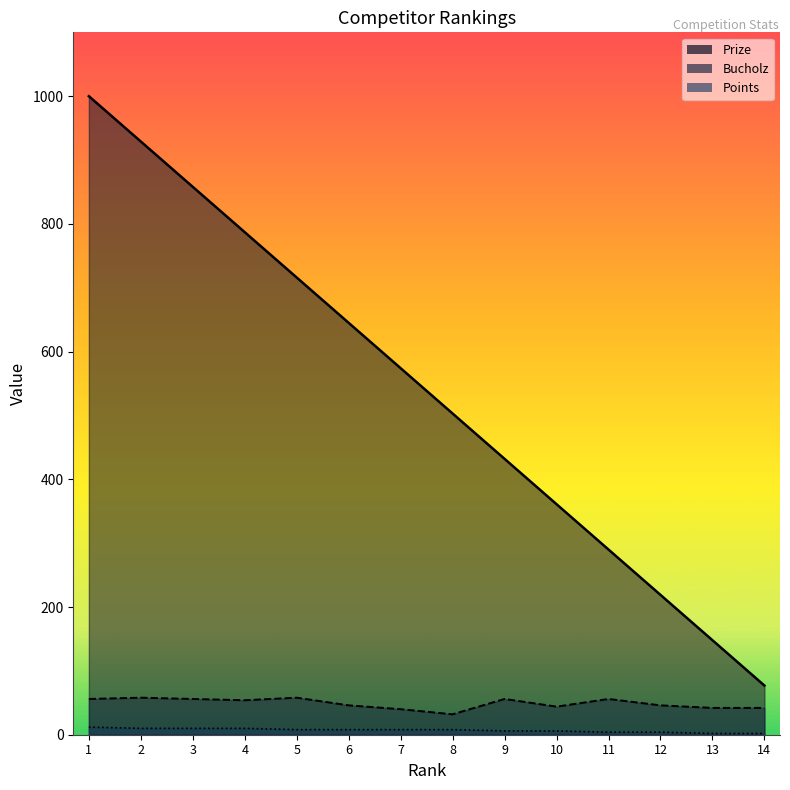

How many lines are shown in the chart?

3